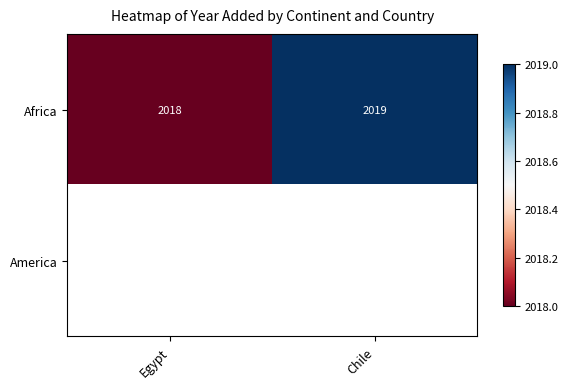

At which category does the chart reach its peak across all series?

Chile